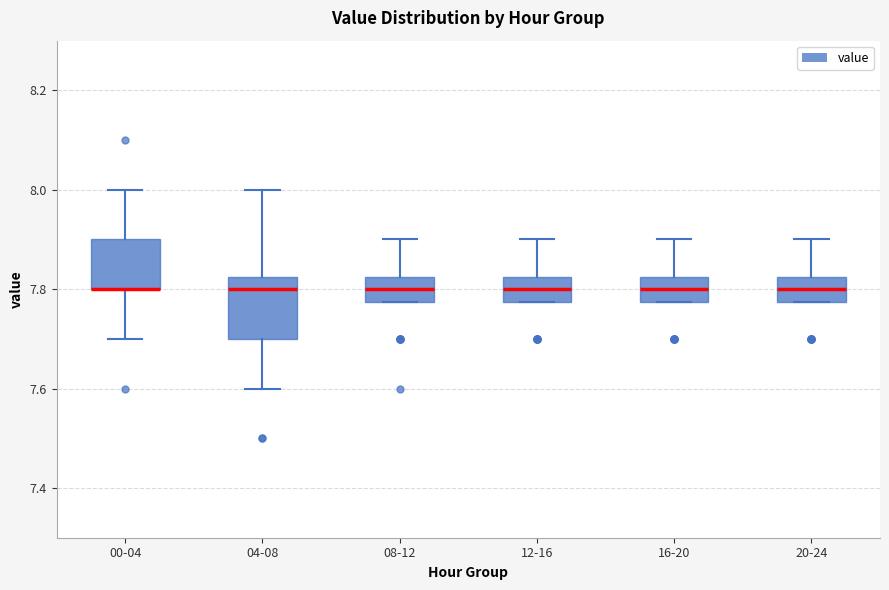

Reading left to right, read every box against the y-axis: the position of its median line, the range the box covers, and the ends of its whiskers. The values are not printed on the chart, so give them approximately, as read against the axis.

00-04: median 7.80 (drawn on the box's lower edge), box 7.80 to 7.90, whiskers 7.70 to 8.00
04-08: median 7.80, box 7.70 to 7.82, whiskers 7.60 to 8.00
08-12: median 7.80, box 7.78 to 7.82, whiskers 7.78 to 7.90
12-16: median 7.80, box 7.78 to 7.82, whiskers 7.78 to 7.90
16-20: median 7.80, box 7.78 to 7.82, whiskers 7.78 to 7.90
20-24: median 7.80, box 7.78 to 7.82, whiskers 7.78 to 7.90